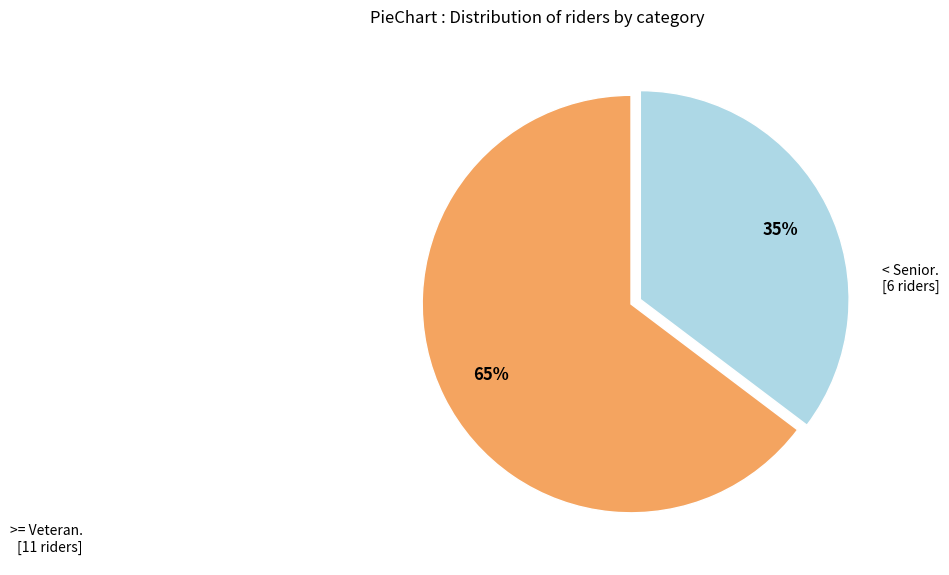

Is there any slice that represents more than half of the pie?

Yes